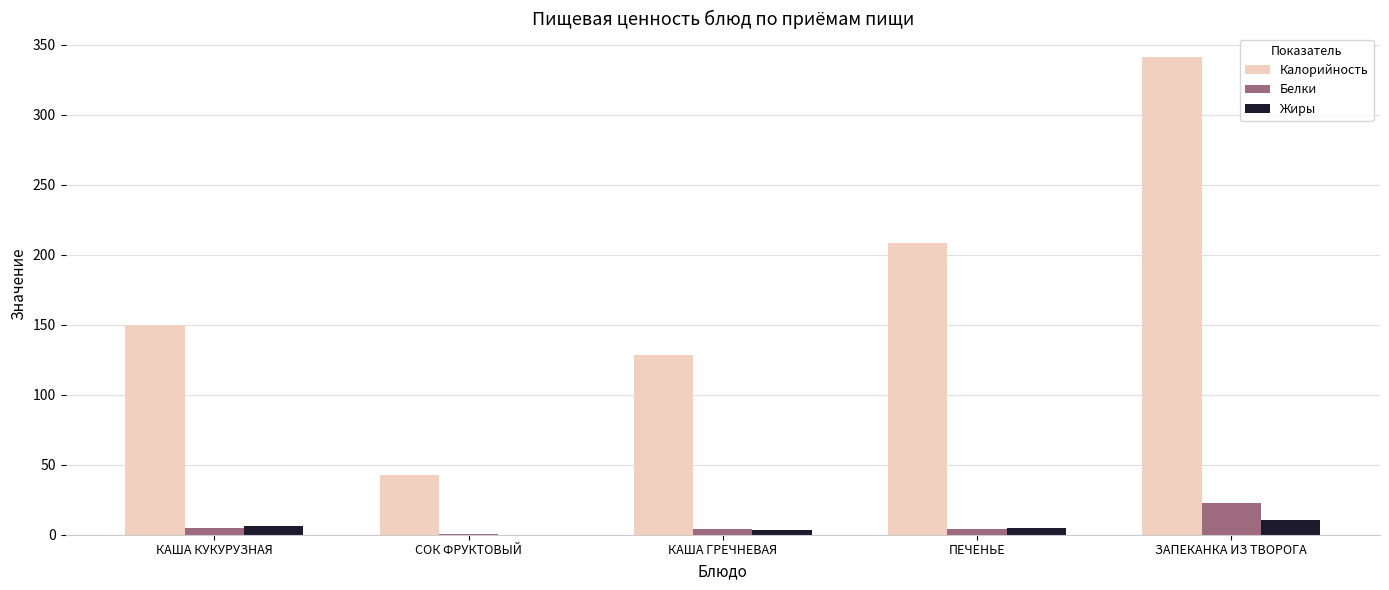

How many data points in Белки are above 4?

3